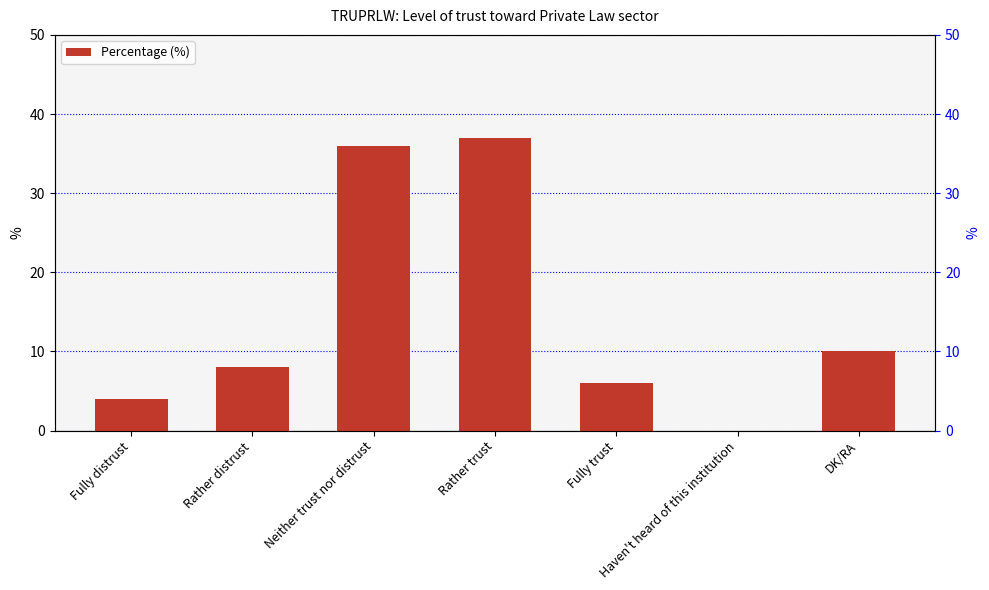

What is the sum of the values at DK/RA and Rather trust?

47